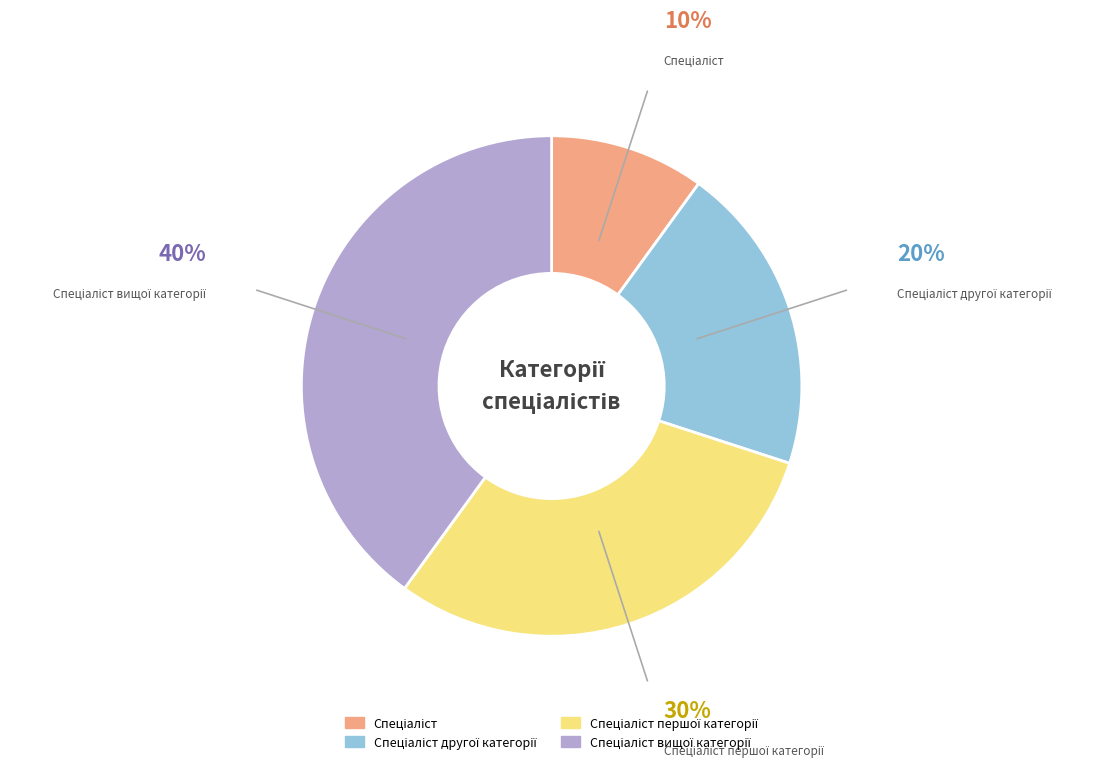

Is there a majority slice in this chart?

No